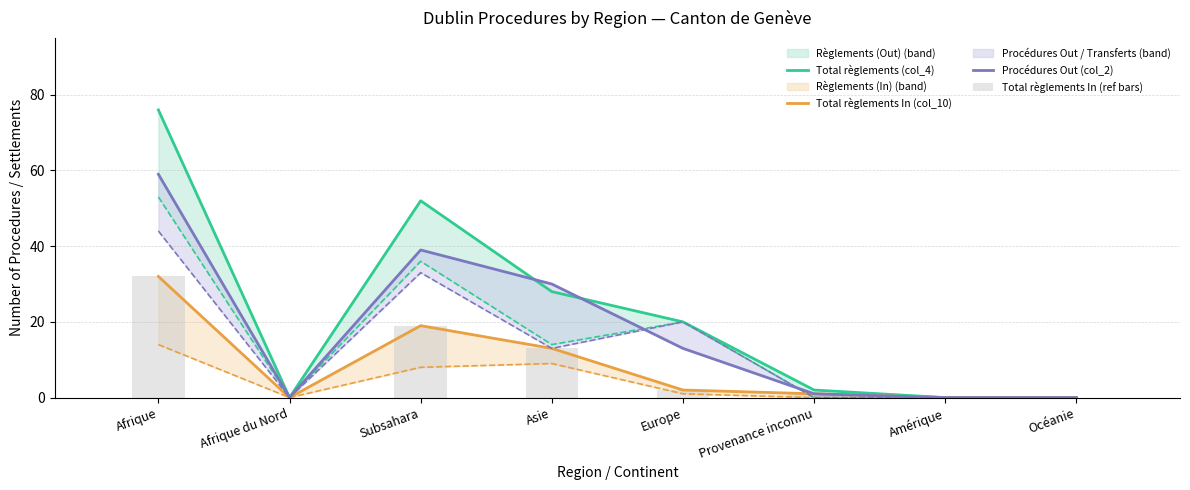

At which label is Total règlements In (col_10) closest to 16?

Subsahara